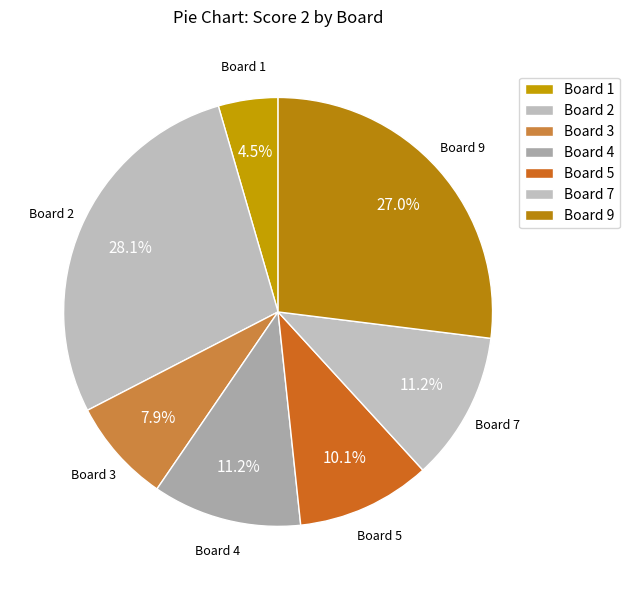

What is the largest slice in the pie chart?

Board 2